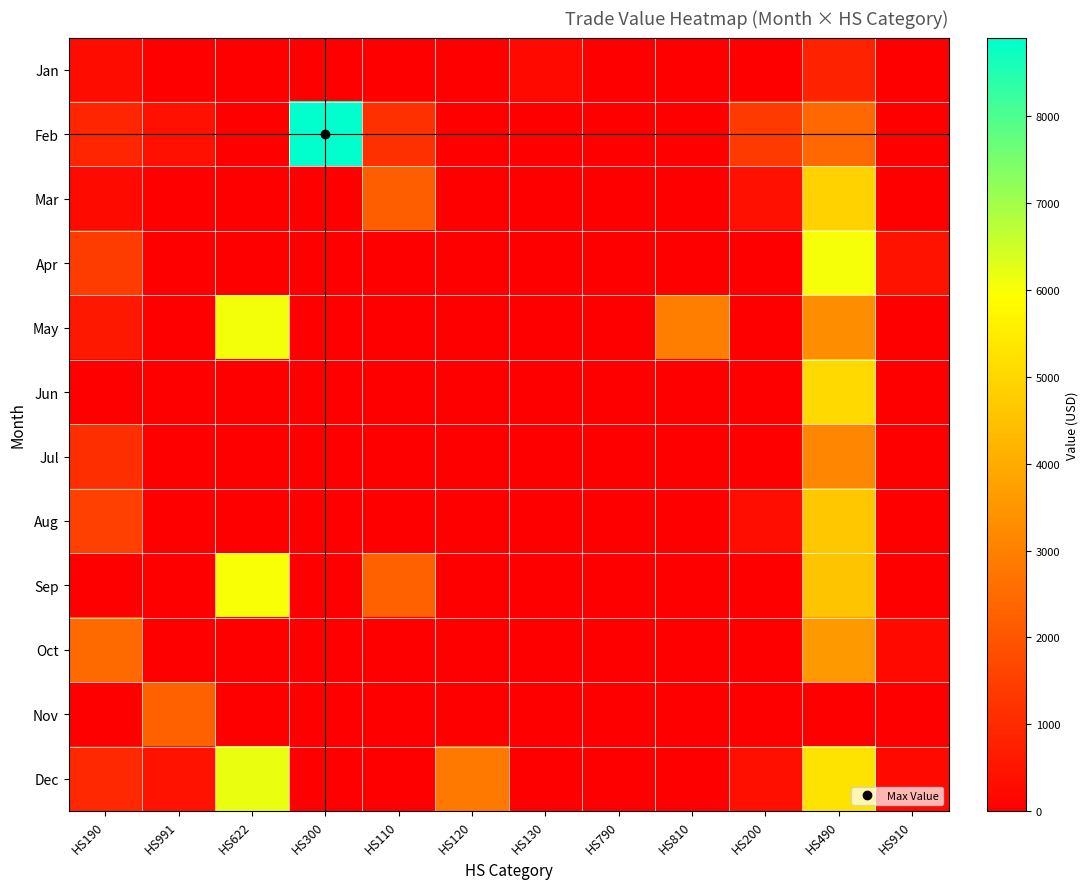

Count the number of categories in the chart.

12